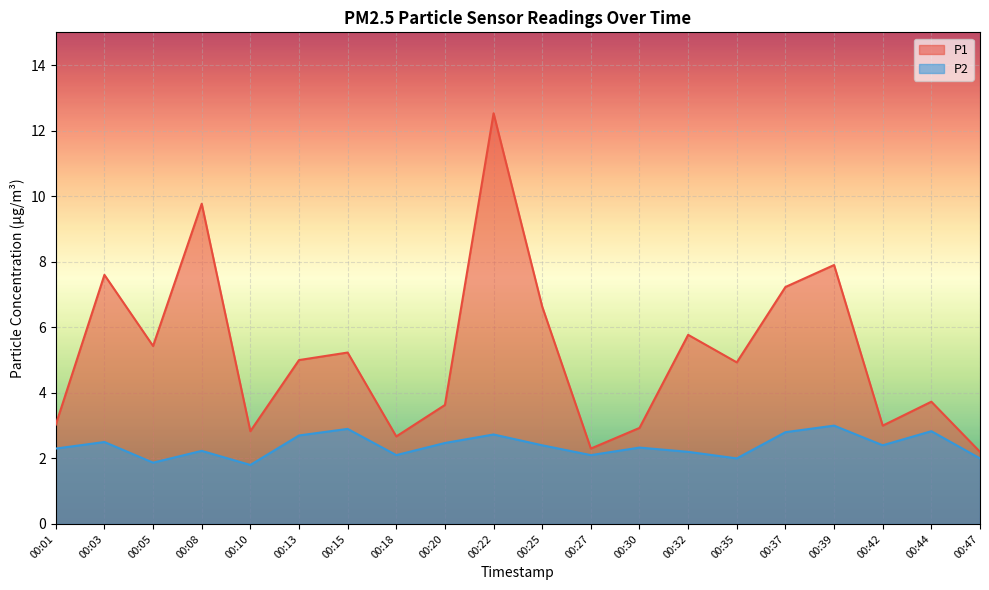

What is the total value across all series at 00:05?

7.3